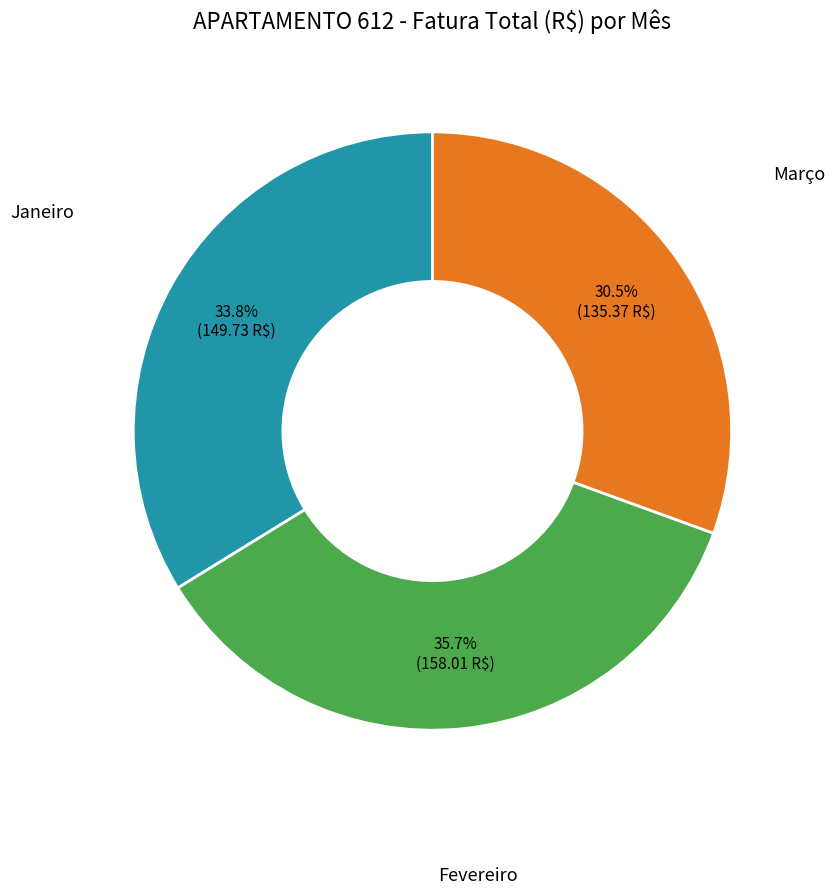

Count the number of slices in the pie.

3